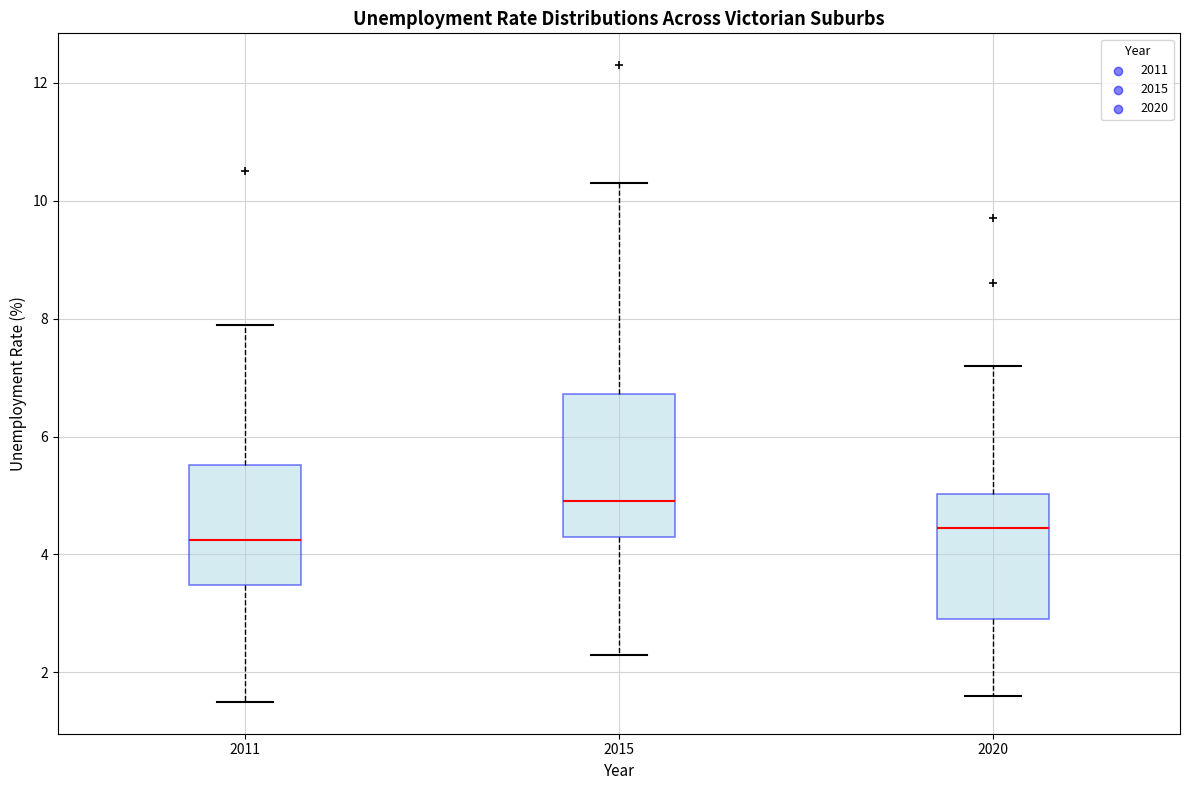

Reading left to right, transcribe this box plot: for each box, give where its median line is, the range the box spans, and where its two whiskers end, as read against the y-axis. The values are not printed on the chart, so give them approximately, as read against the axis.

2011: median 4.2, box 3.4 to 5.6, whiskers 1.6 to 8.0
2015: median 5.0, box 4.4 to 6.8, whiskers 2.4 to 10.4
2020: median 4.4, box 3.0 to 5.0, whiskers 1.6 to 7.2